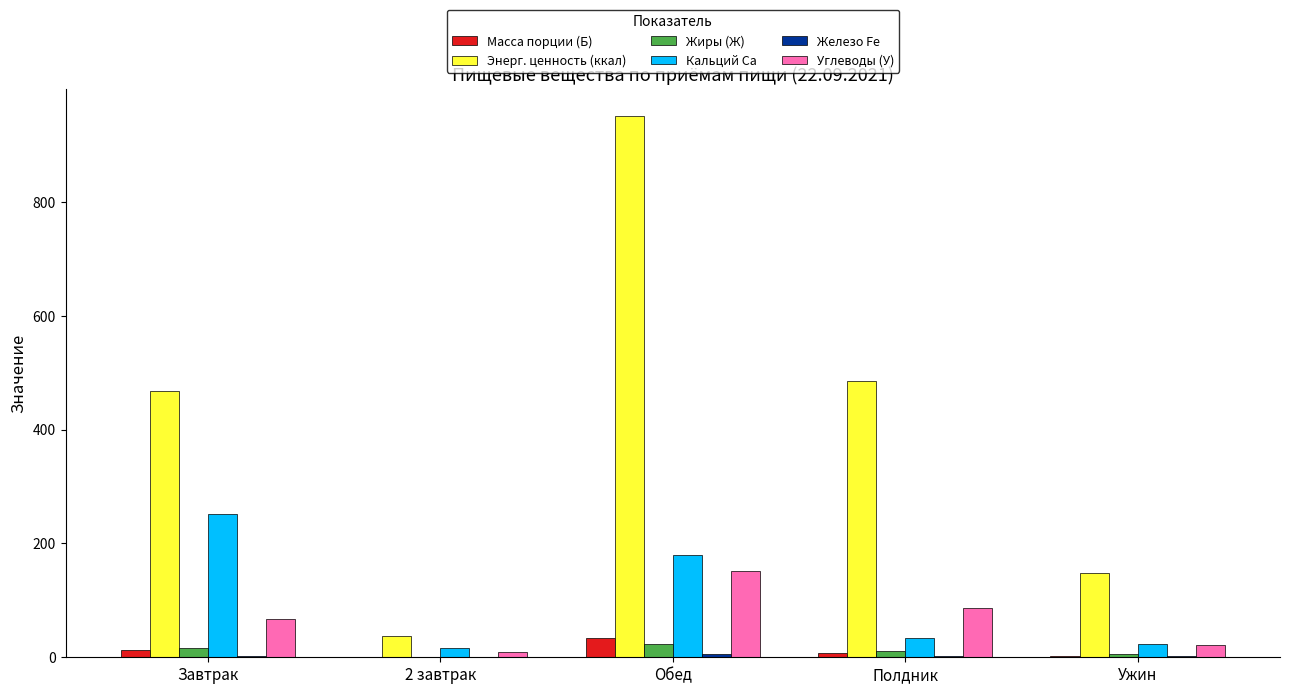

Between Обед and Полдник, which series saw the biggest shift?

Энерг. ценность (ккал)